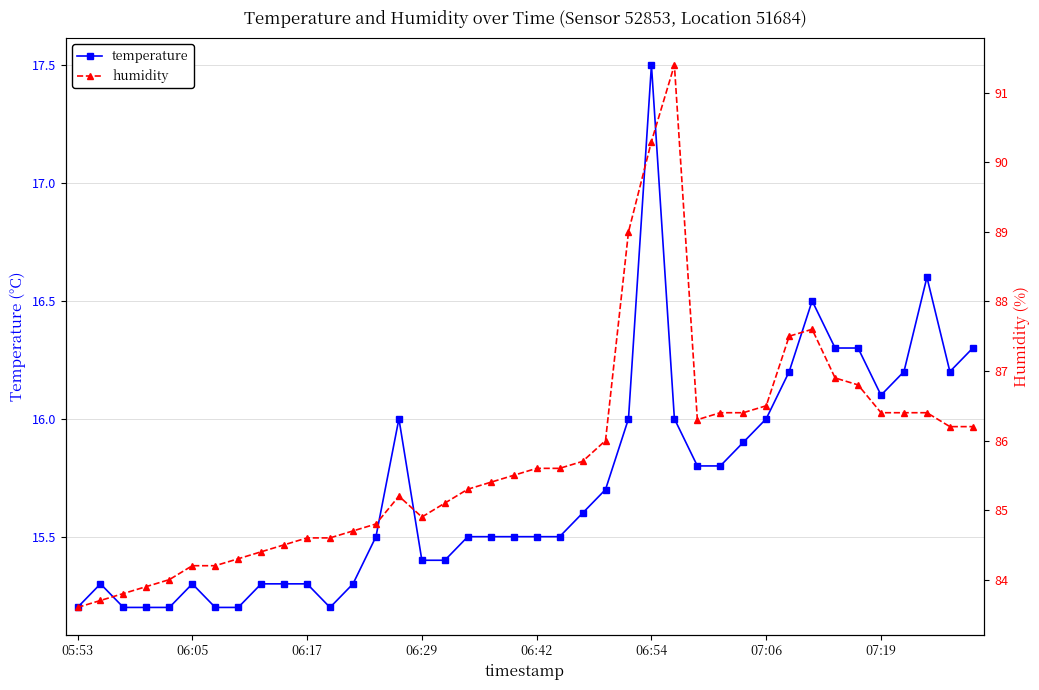

What is the highest value of the temperature series?

17.5